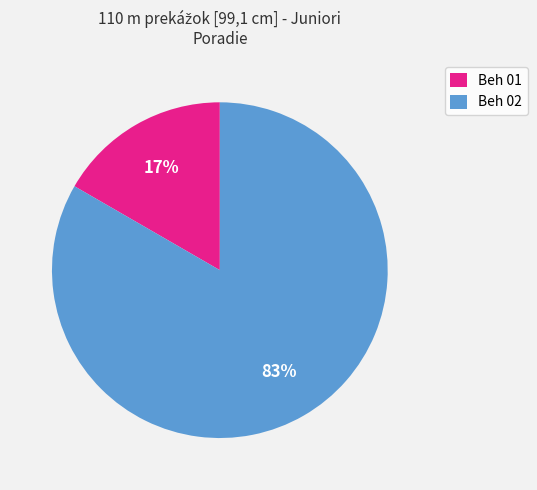

To the nearest percent, what portion does Beh 02 represent?

83%